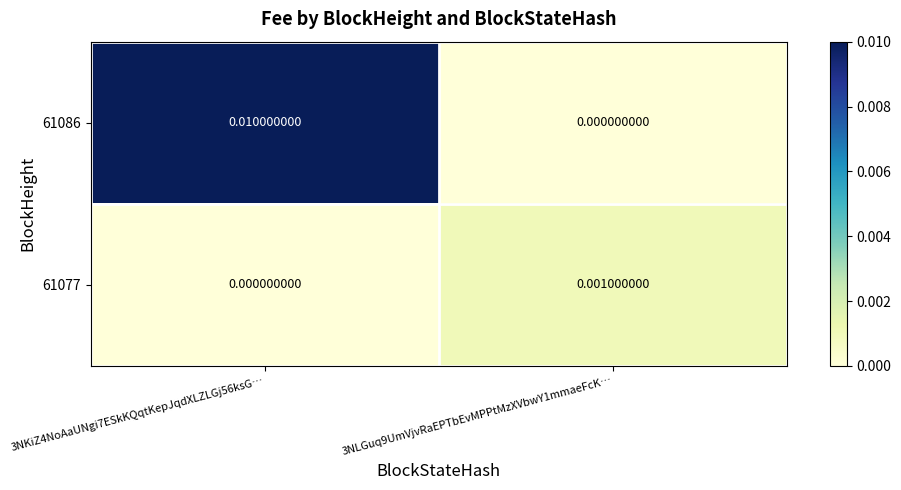

Is the value of 61077 at 3NKiZ4NoAaUNgi7ESkKQqtKepJqdXLZLGj56ksG… greater than the value of 61086 at 3NKiZ4NoAaUNgi7ESkKQqtKepJqdXLZLGj56ksG…?

No